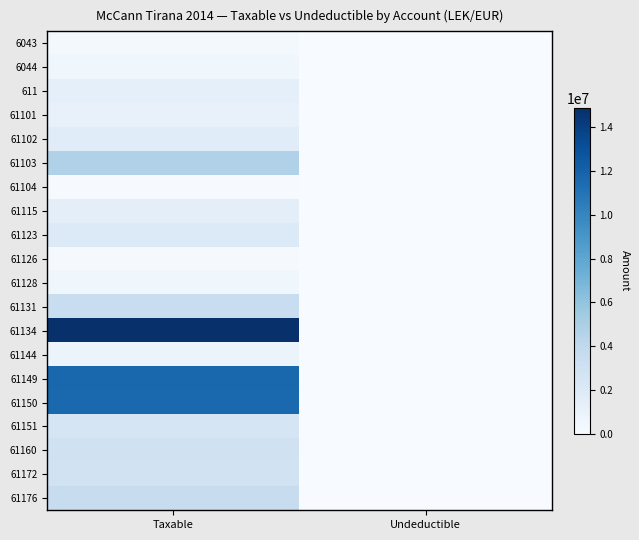

At how many categories does at least one series exceed 4880246?

1